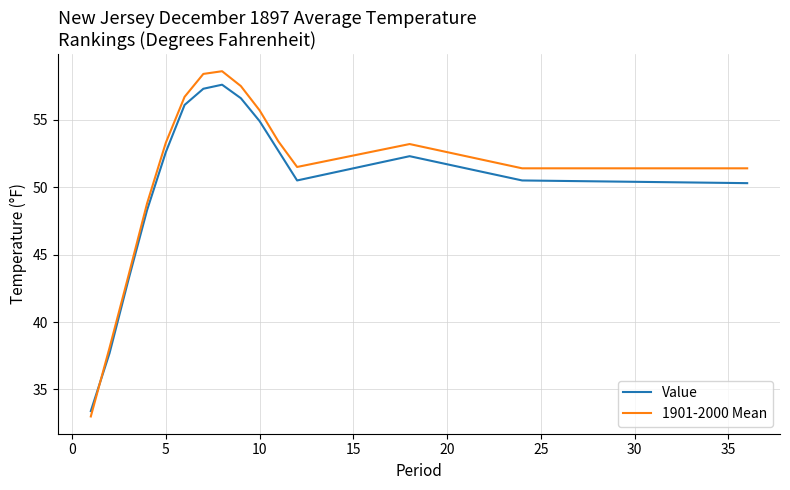

Which series has the widest spread of values?

1901-2000 Mean